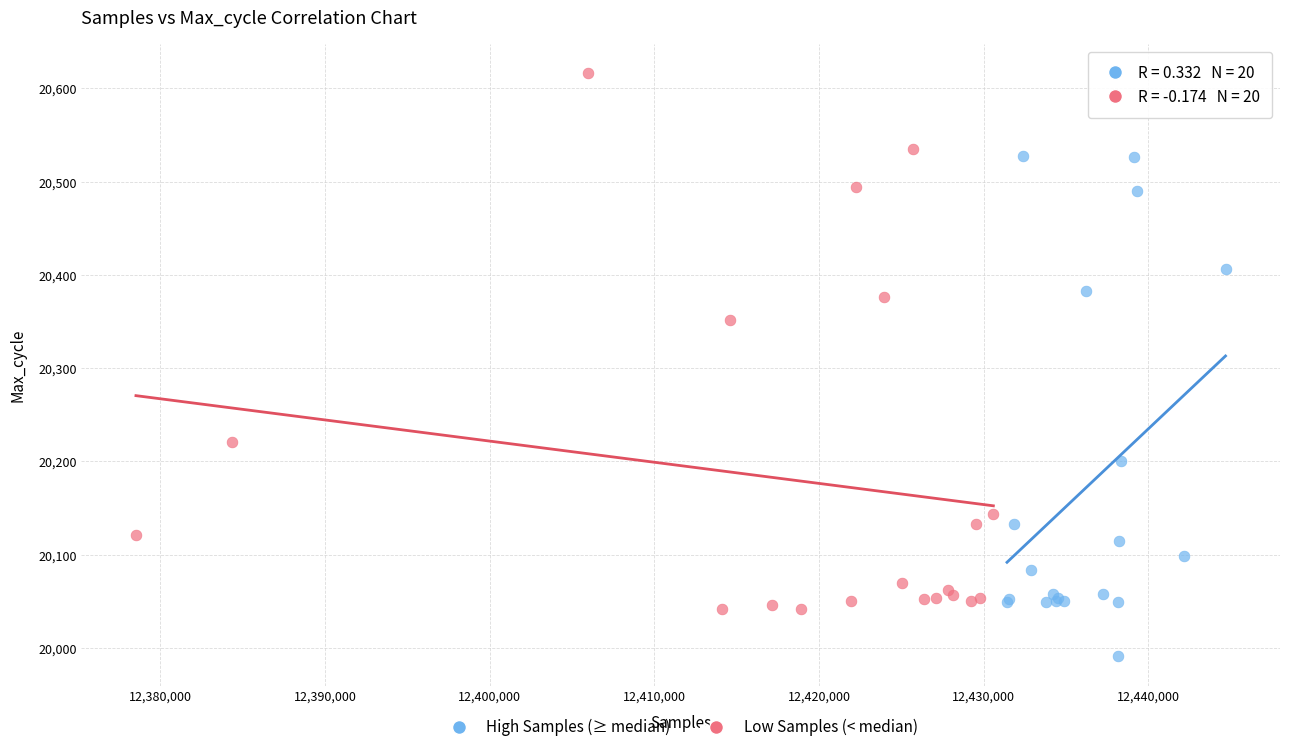

Which series reaches the minimum Y coordinate?

High Samples (≥ median)